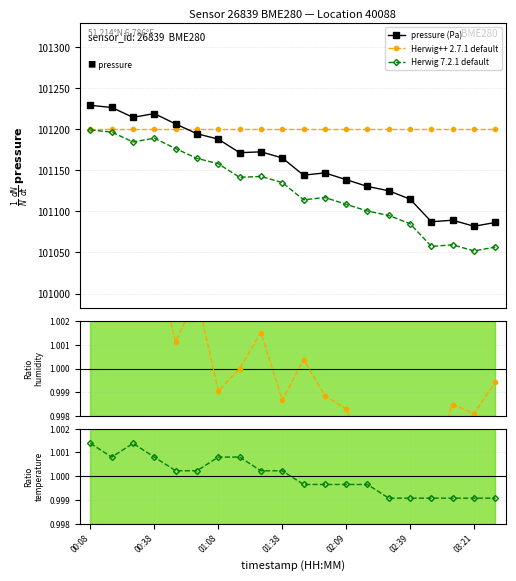

What is the value of the pressure (Pa) point at the 13th from the left?

101138.7